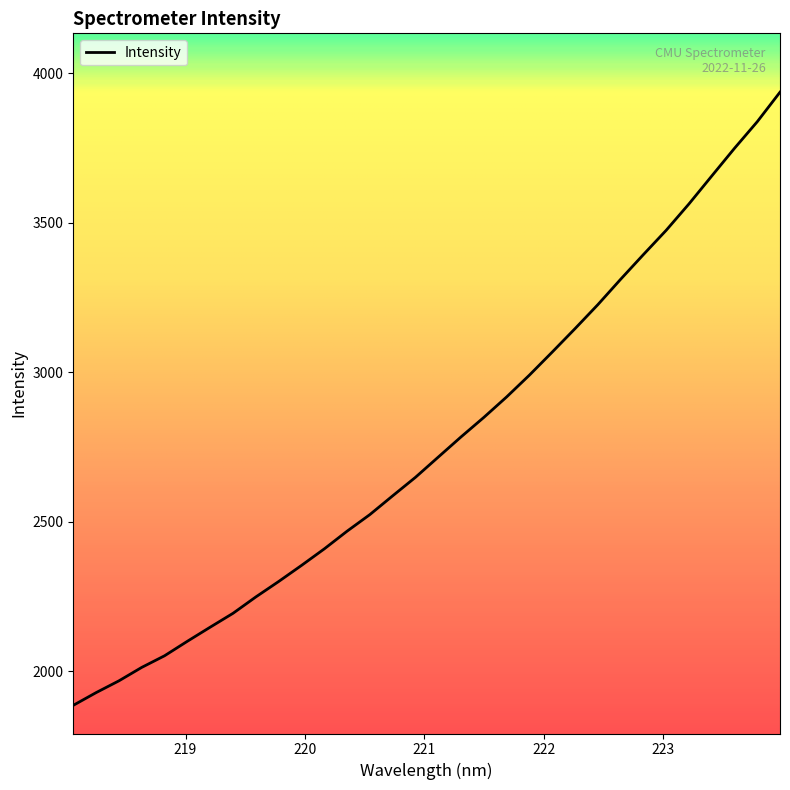

What is the difference between the maximum and minimum values?

2051.4